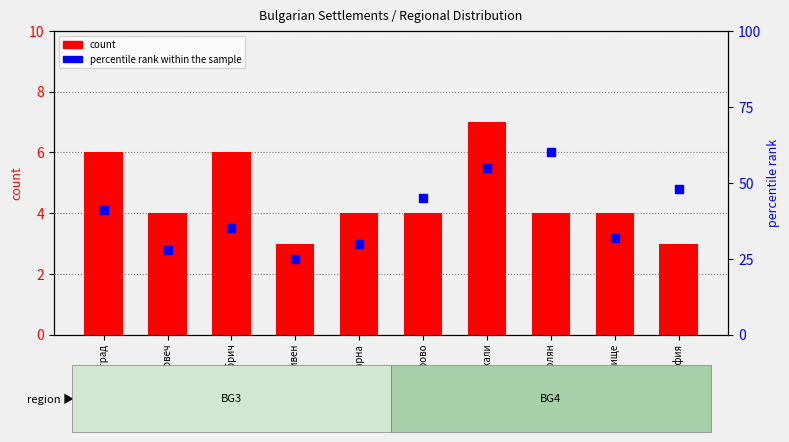

Which series reaches the minimum Y coordinate?

count